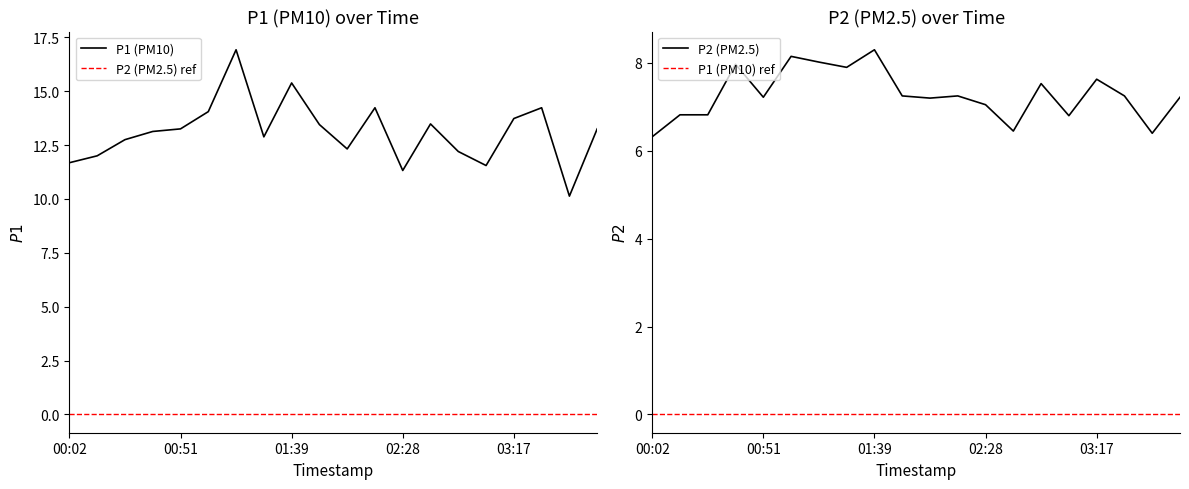

How many values in the P1 (PM10) series exceed 13?

11